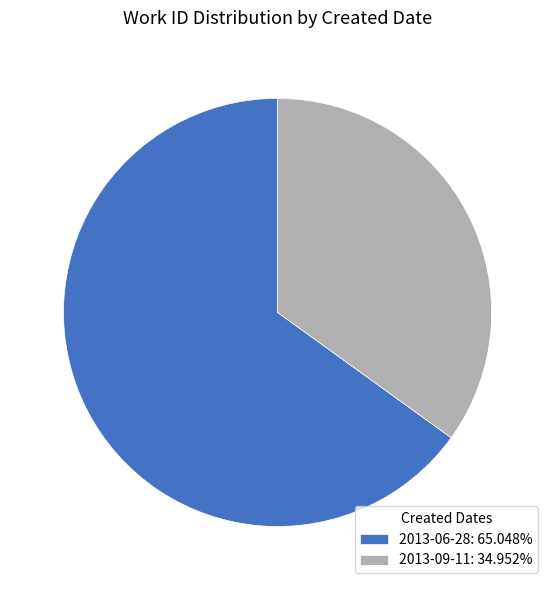

Combined, do 2013-09-11: 34.952% and 2013-06-28: 65.048% account for over 50%?

Yes